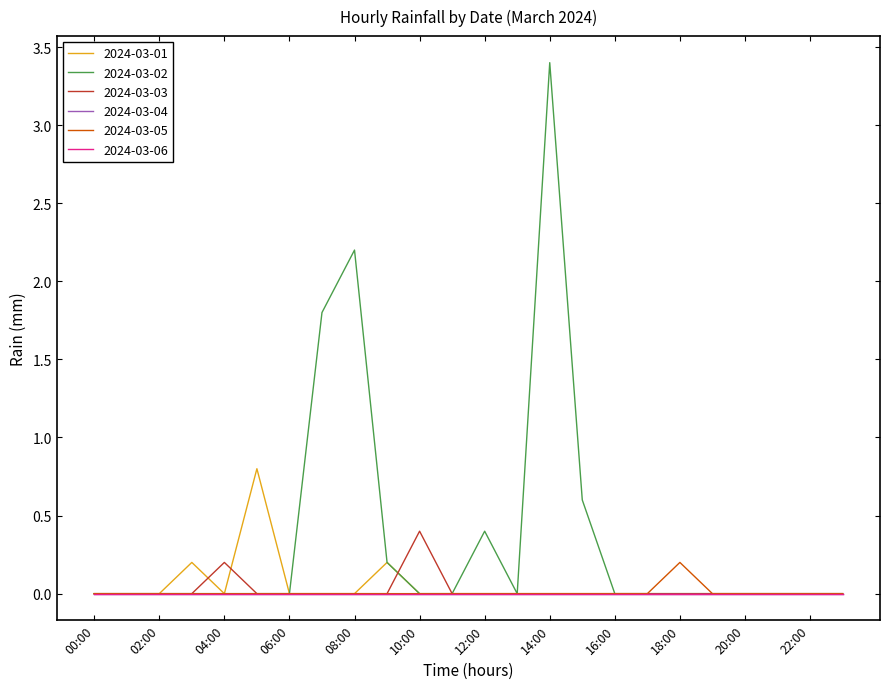

Does the chart display data point markers on the line(s)?

No